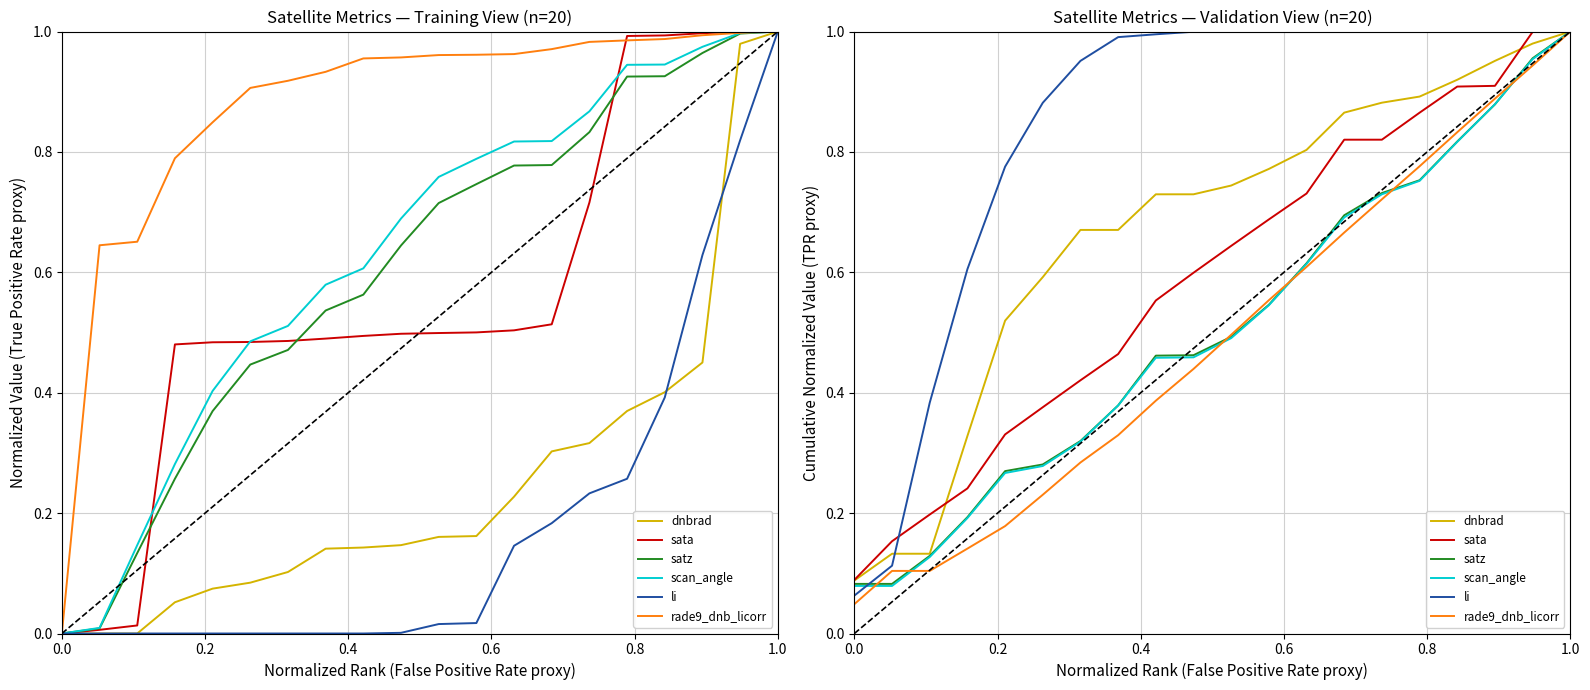

What is the maximum value for sata?

1.0